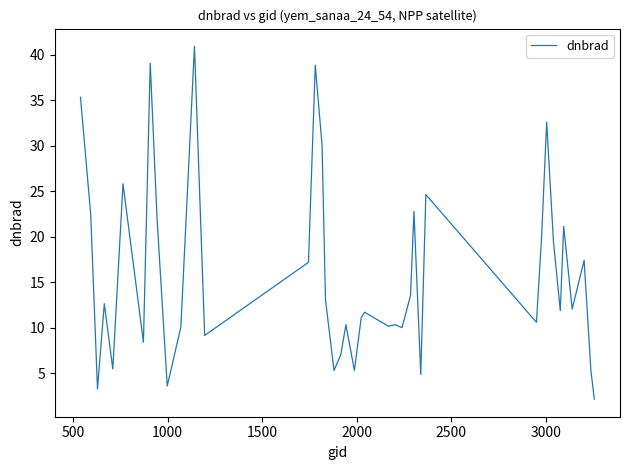

What is the minimum value shown in the chart?

2.2